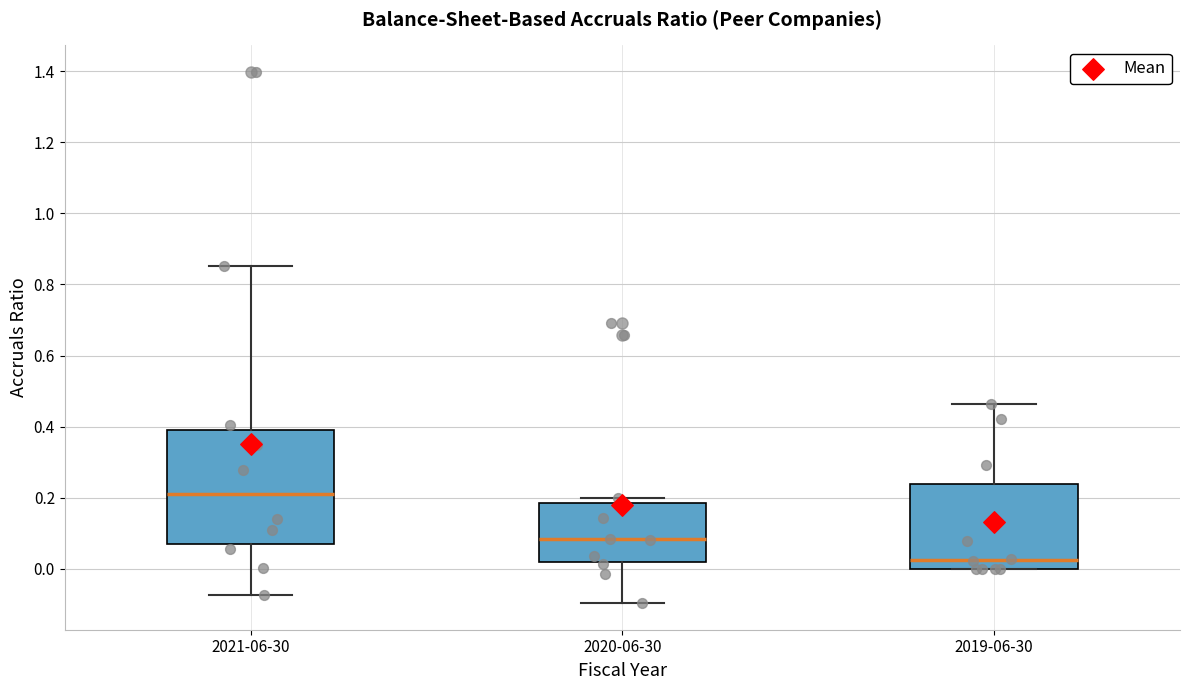

Where does the upper whisker of the box for 2019-06-30 end on the y-axis? The values are not printed on the chart, so give them approximately, as read against the axis.

0.46